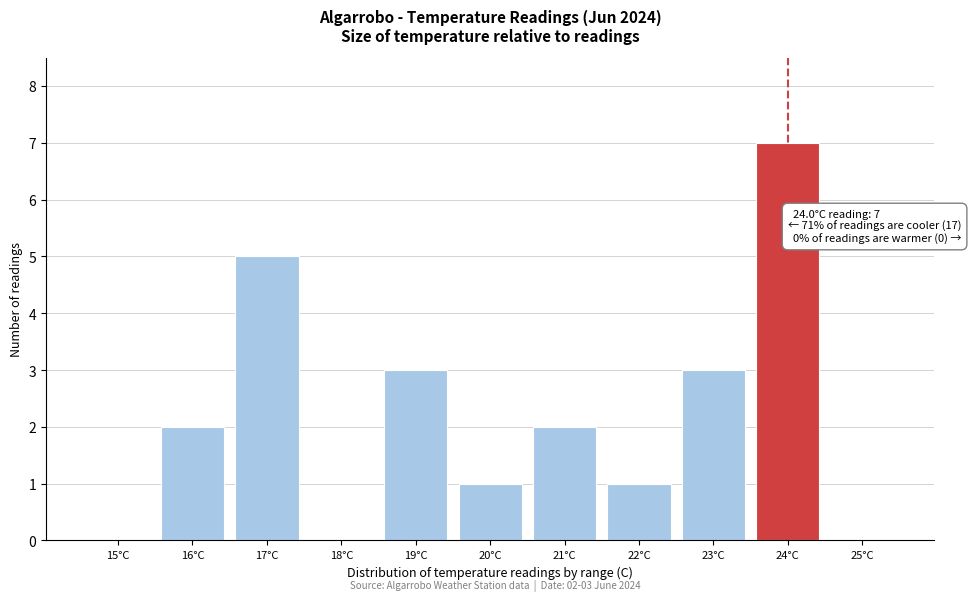

Reading left to right, transcribe all the data shown in this chart.

15°C=0	16°C=2	17°C=5	18°C=0	19°C=3	20°C=1	21°C=2	22°C=1	23°C=3	24°C=7	25°C=0